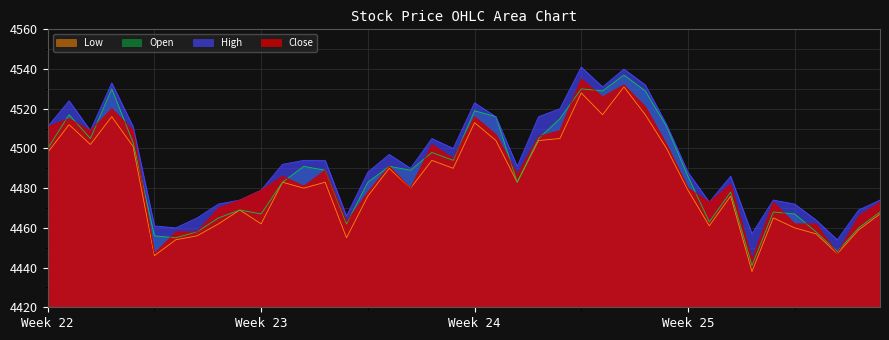

True or false: Low has a value of 1878 at Week 23.

False